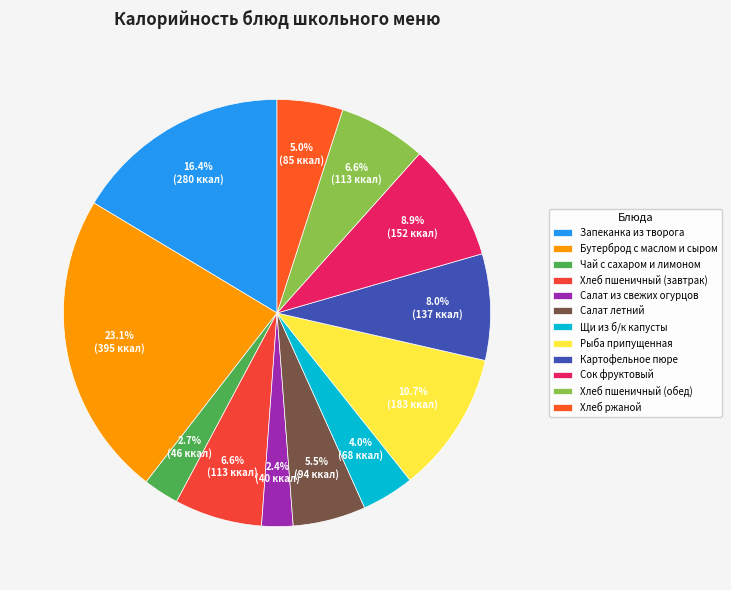

To the nearest percent, what portion does Хлеб ржаной represent?

5%